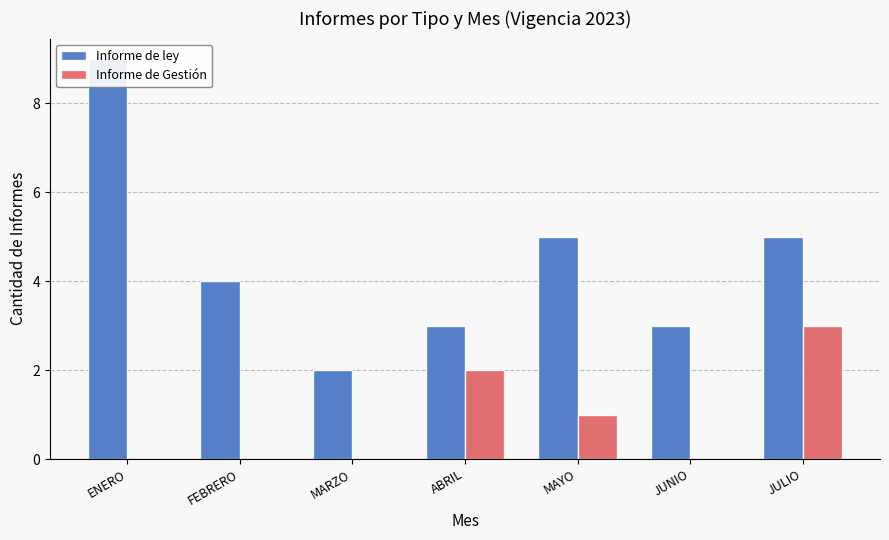

At how many categories does at least one series exceed 6?

1